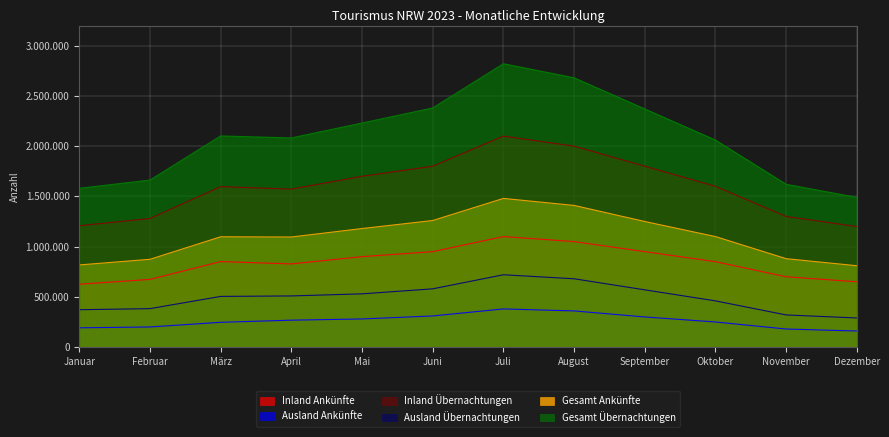

List the series in order of their peak value, lowest first.

Ausland Ankünfte, Ausland Übernachtungen, Inland Ankünfte, Gesamt Ankünfte, Inland Übernachtungen, Gesamt Übernachtungen